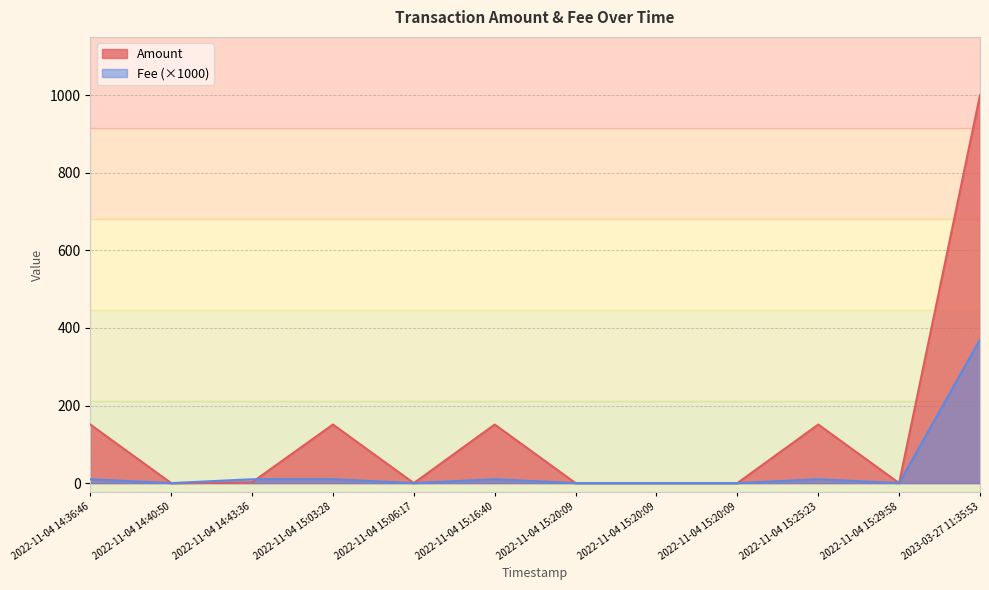

How many lines are shown in the chart?

2